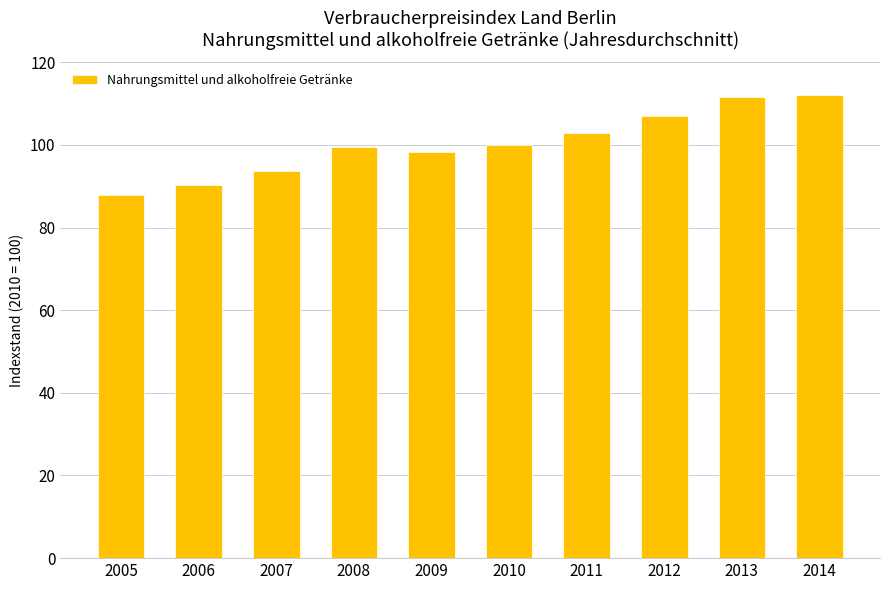

What is the sum of all values?

1003.1